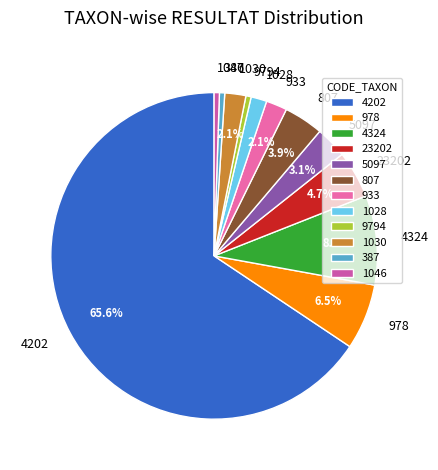

Combined, what portion of the pie is 4202 and 23202?

70.3%